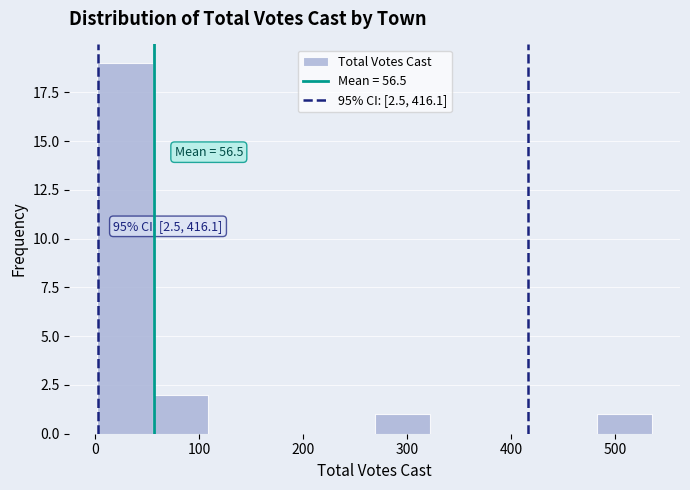

Which range on the x-axis has the tallest bar?

0 to 60